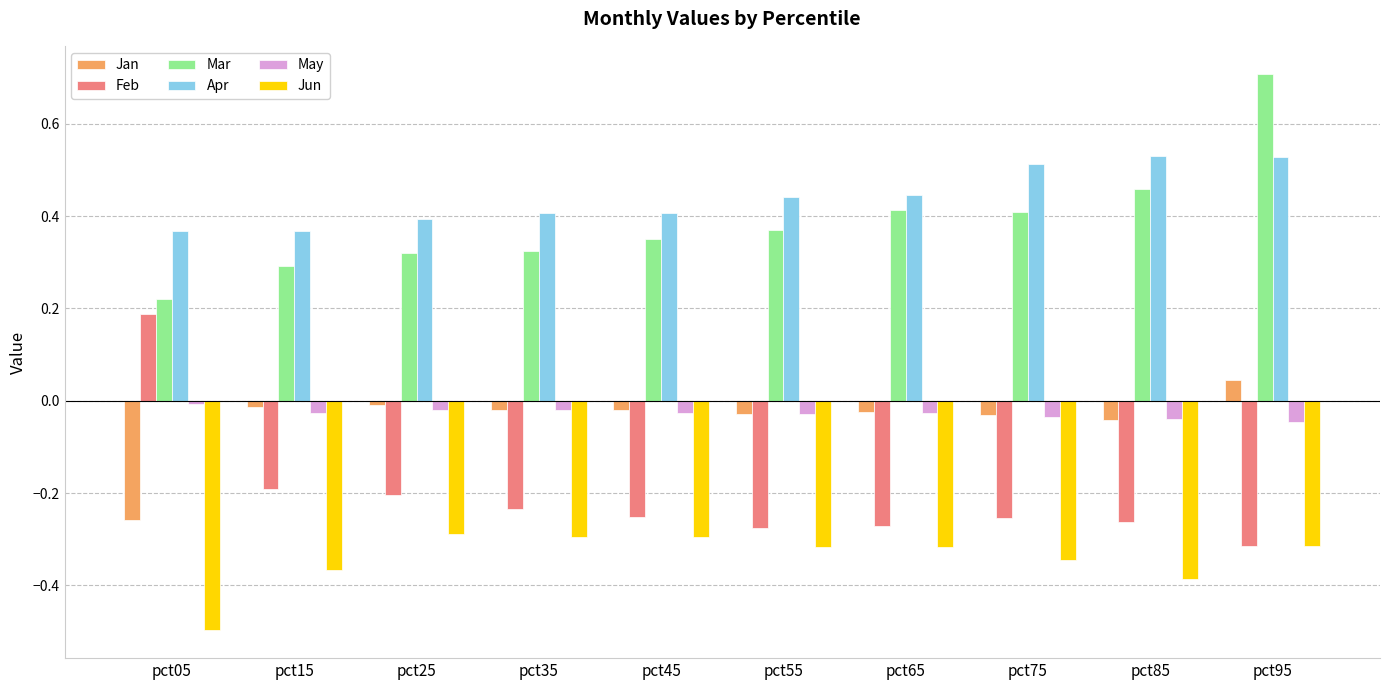

How many bars are there in each group?

6